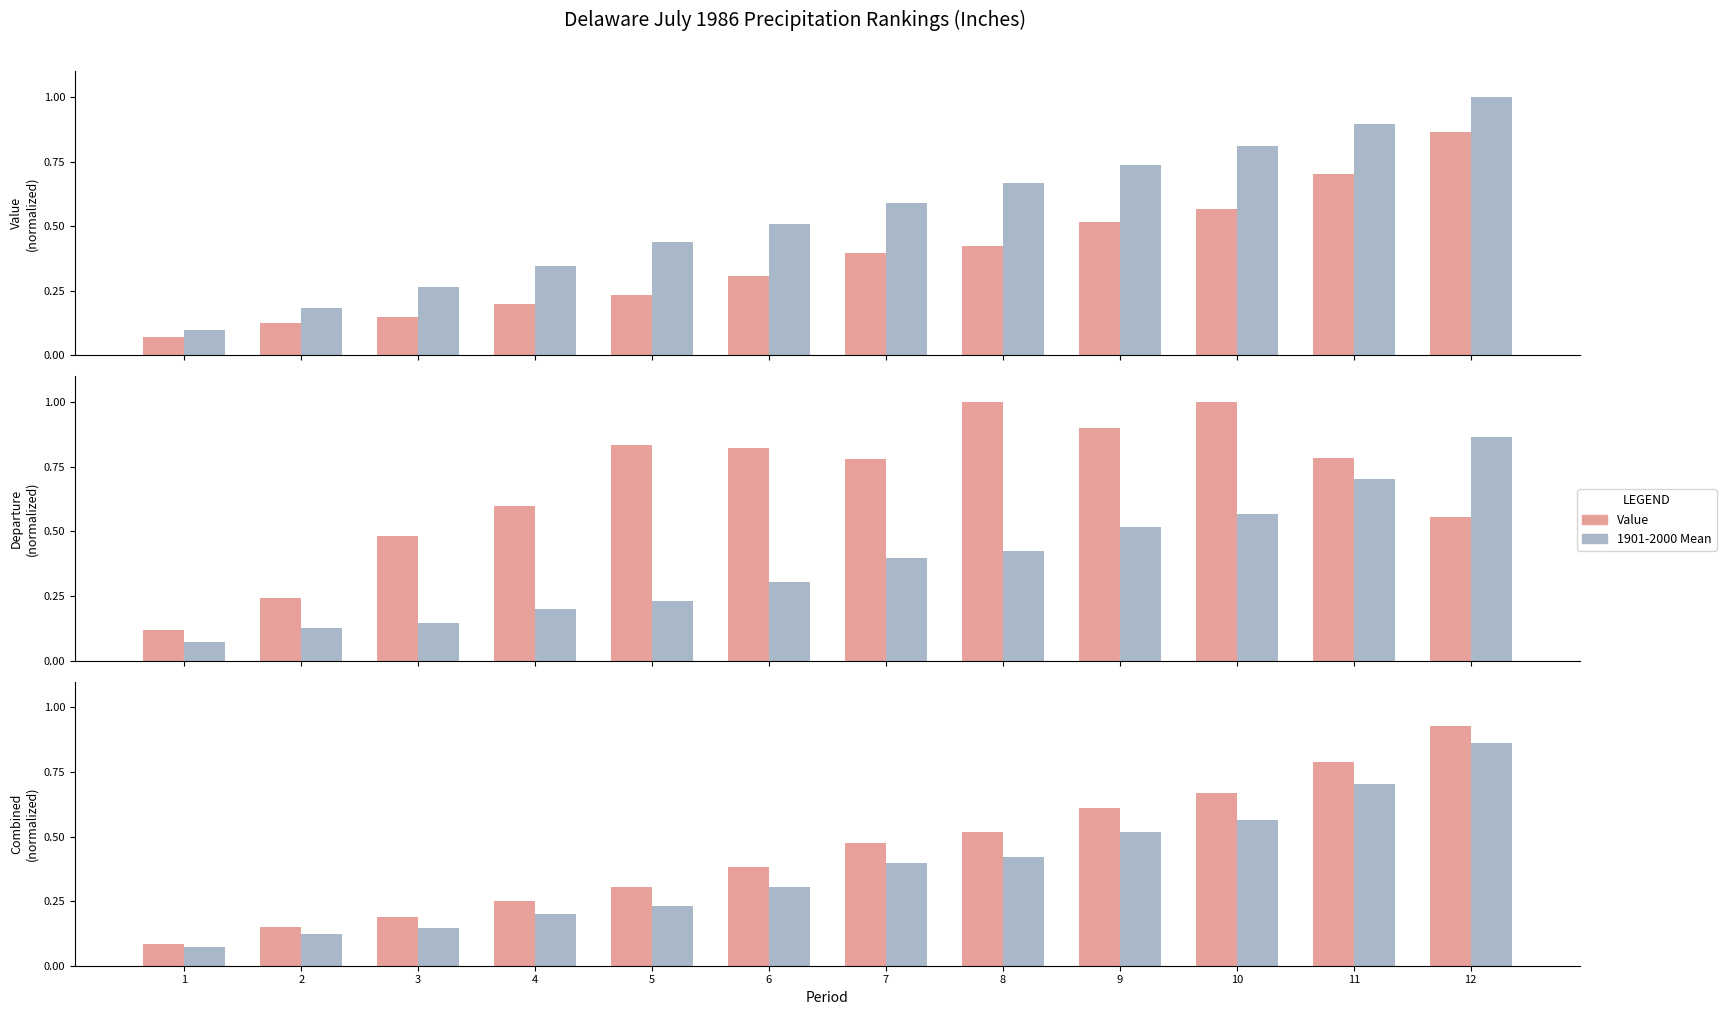

What is the total value across all series at 6?

2.0